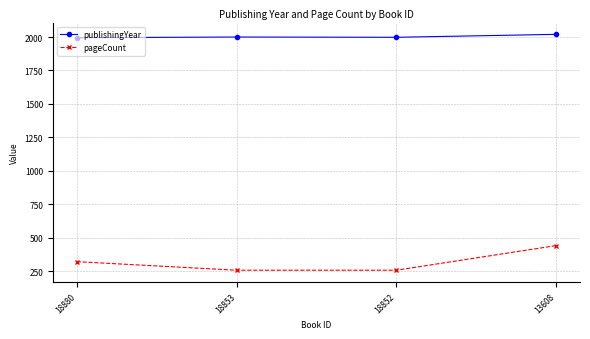

What is the sum of all publishingYear values?

8013